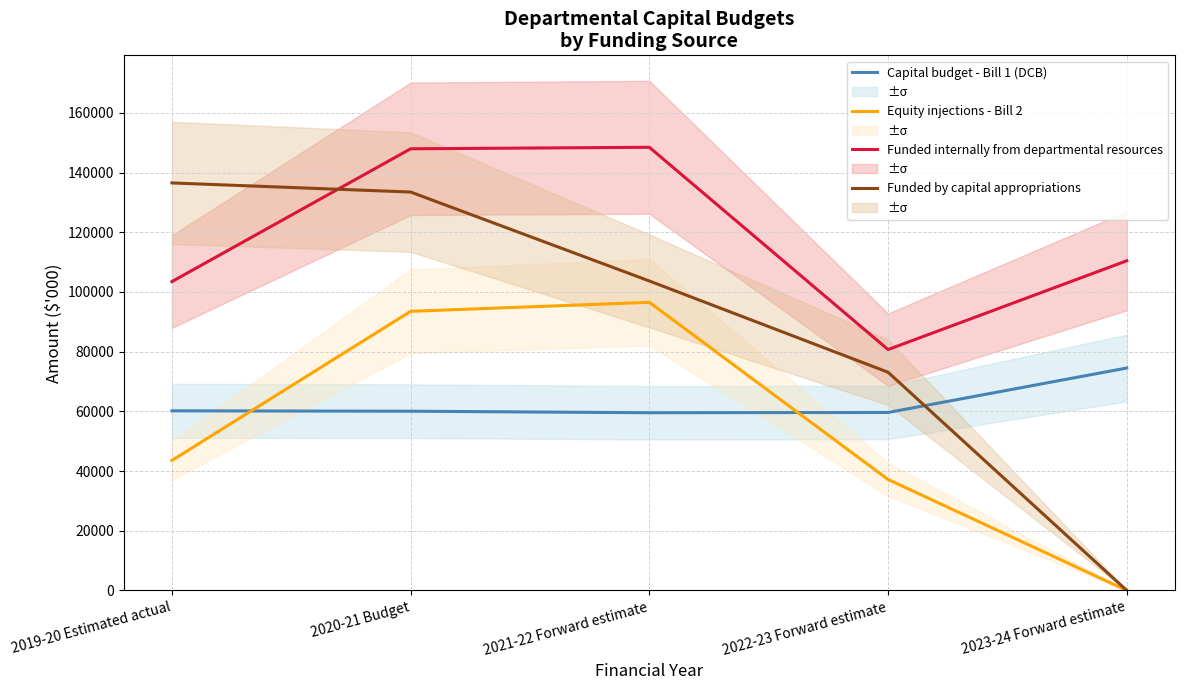

List the labels in order of Funded by capital appropriations value, smallest first.

2023-24 Forward estimate, 2022-23 Forward estimate, 2021-22 Forward estimate, 2020-21 Budget, 2019-20 Estimated actual